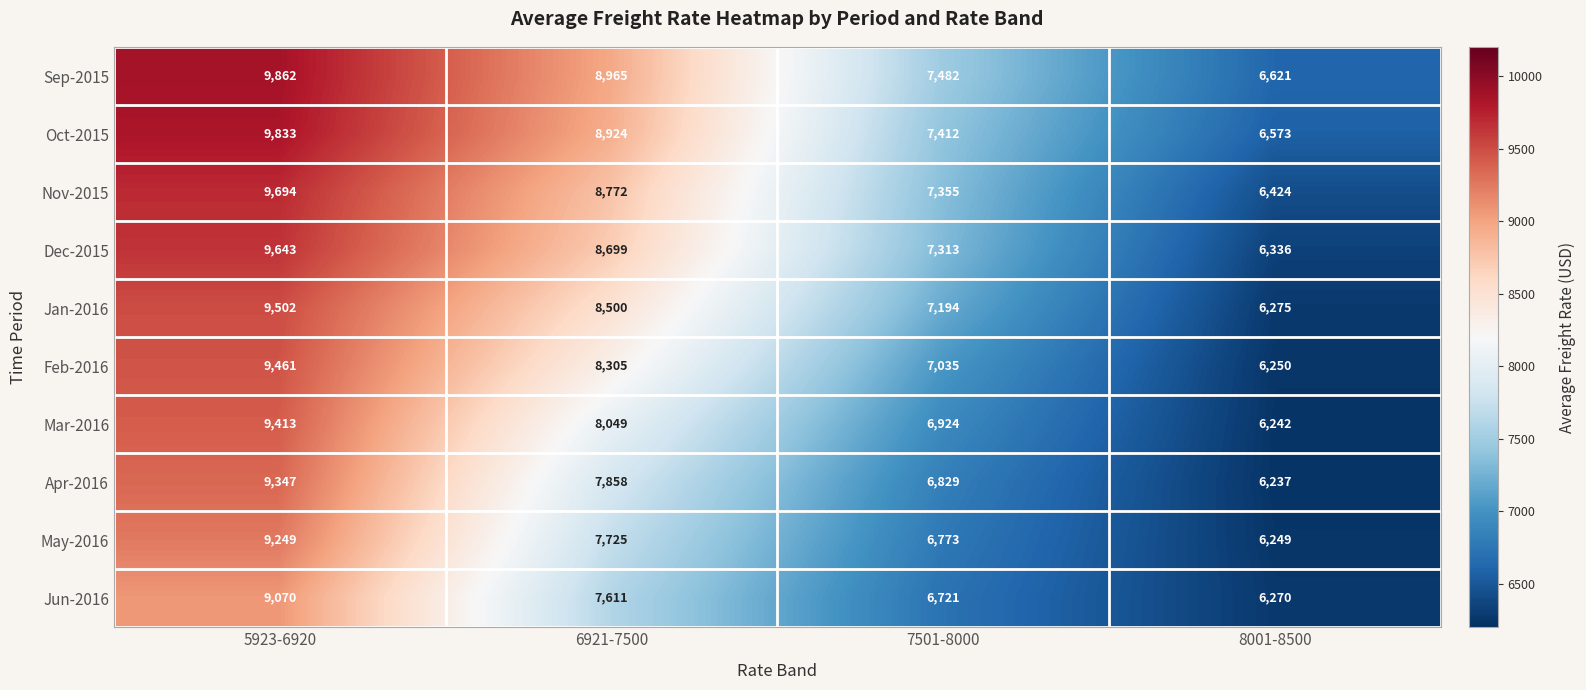

What is the difference between the second highest and minimum values in the Feb-2016 series?

2055